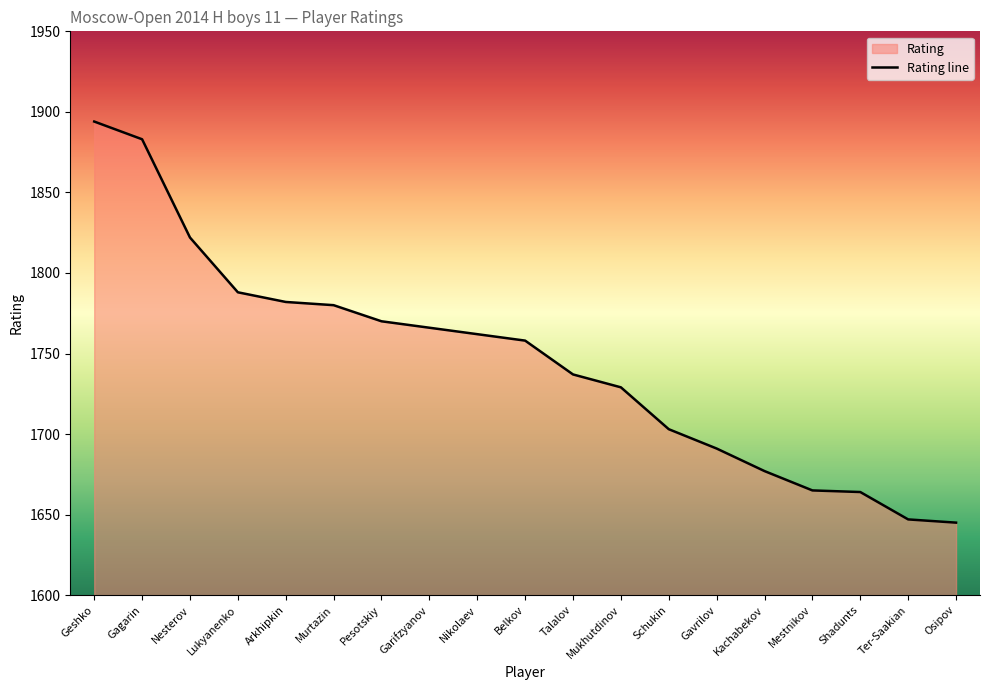

Reading right to left, list all the values displayed in this chart.

Osipov=1645	Ter-Saakian=1647	Shadunts=1664	Mestnikov=1665	Kachabekov=1677	Gavrilov=1691	Schukin=1703	Mukhutdinov=1729	Talalov=1737	Belkov=1758	Nikolaev=1762	Garifzyanov=1766	Pesotskiy=1770	Murtazin=1780	Arkhipkin=1782	Lukyanenko=1788	Nesterov=1822	Gagarin=1883	Geshko=1894